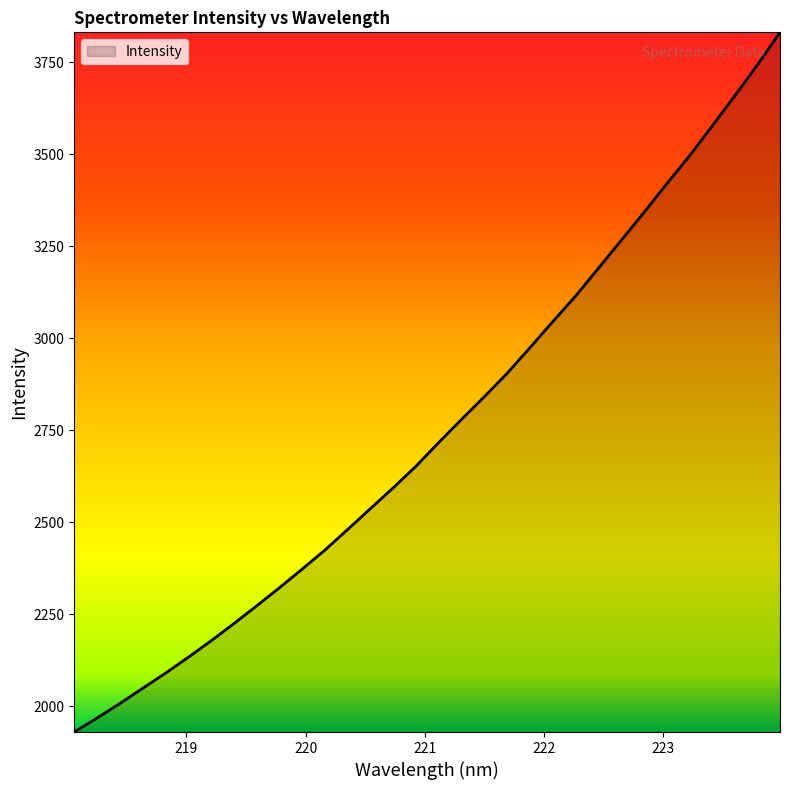

How many distinct data groups are displayed?

1